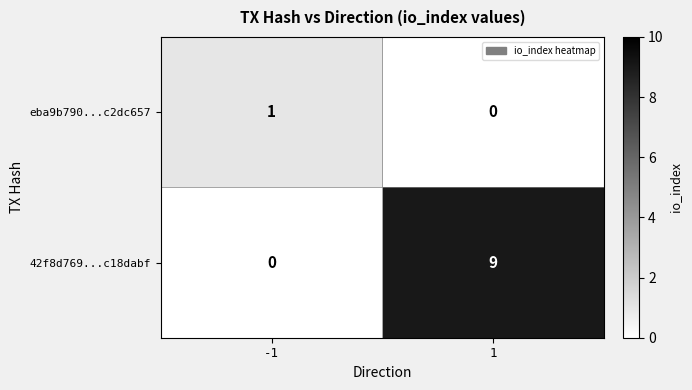

What is the spread (max minus min) of values at -1?

1